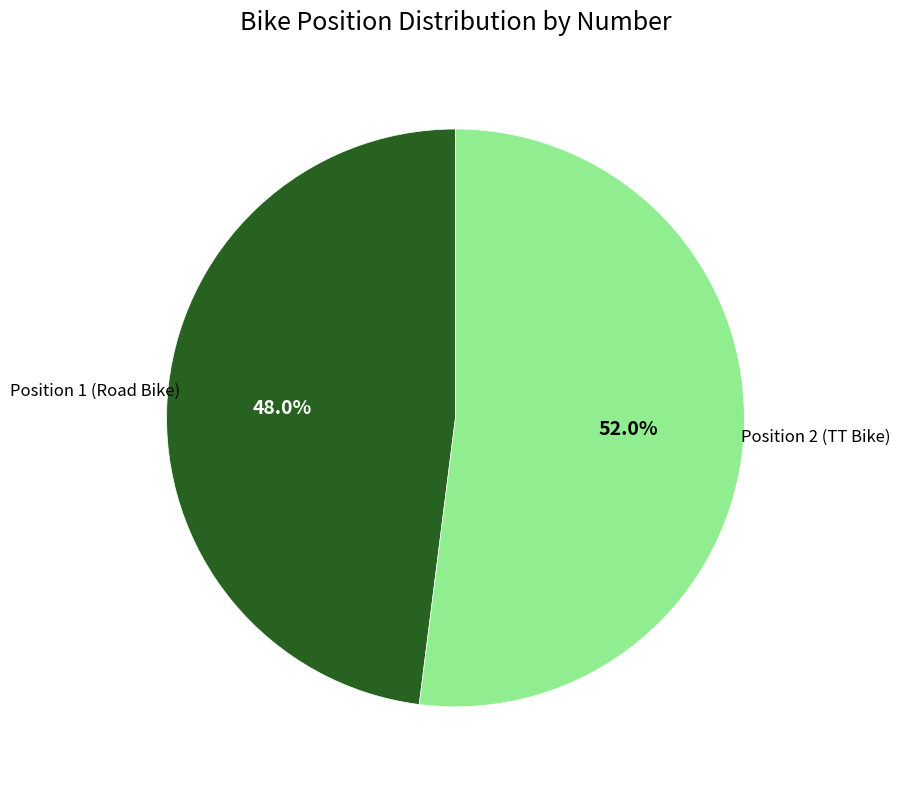

What is the total percentage of Position 1 (Road Bike) and Position 2 (TT Bike)?

100.0%